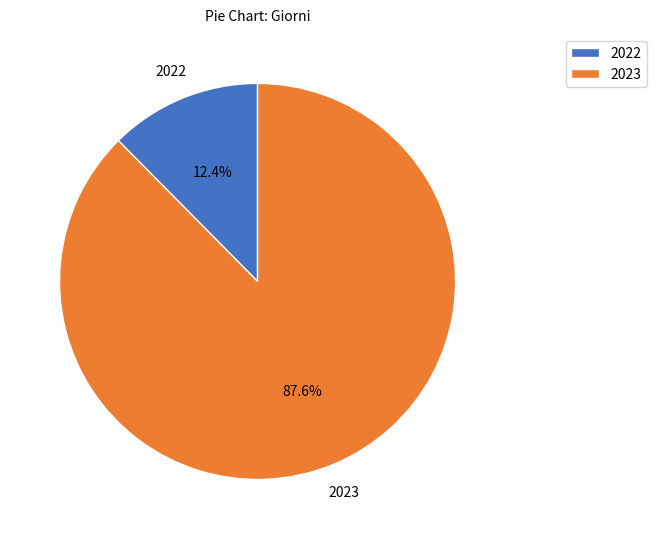

Is there any slice that represents more than half of the pie?

Yes